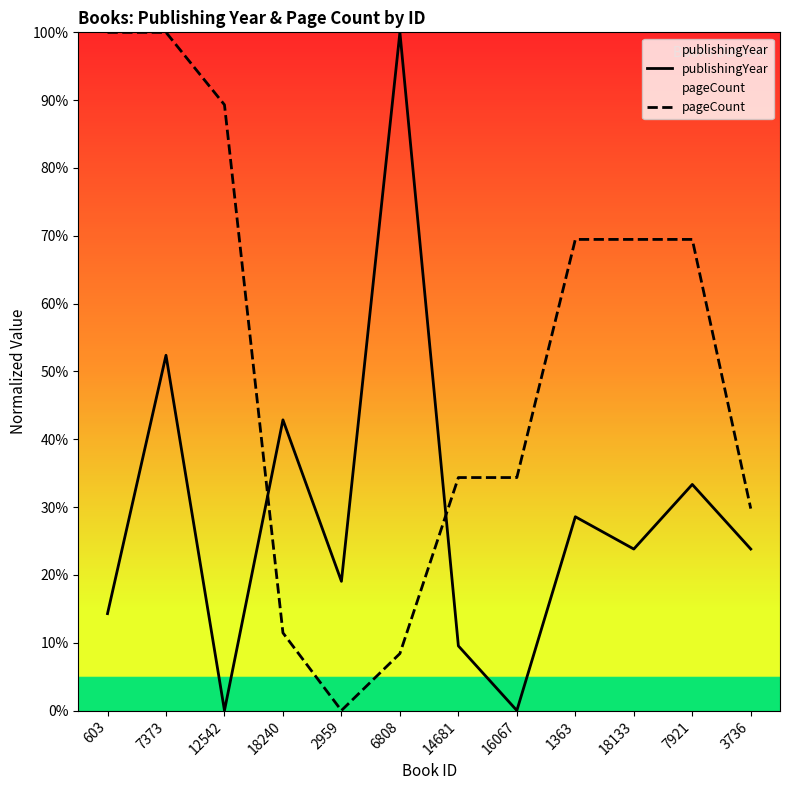

What is the difference between the highest and lowest values at 603?

85.7